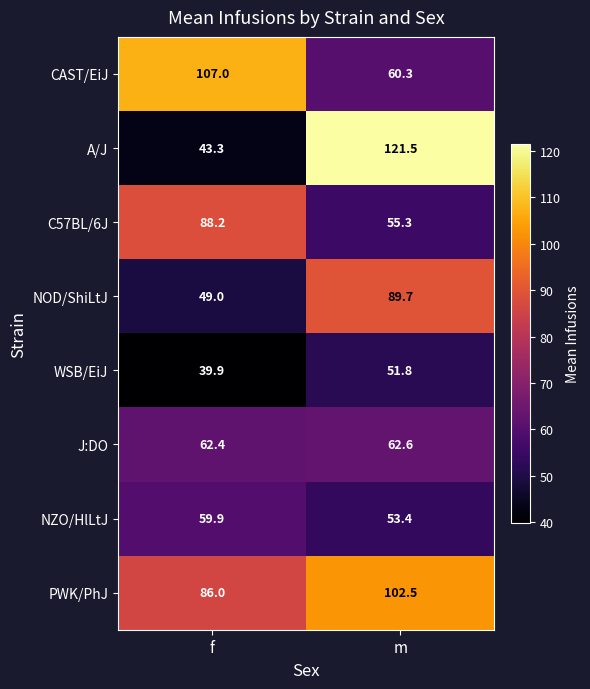

What is the difference between the WSB/EiJ values at m and f?

11.9